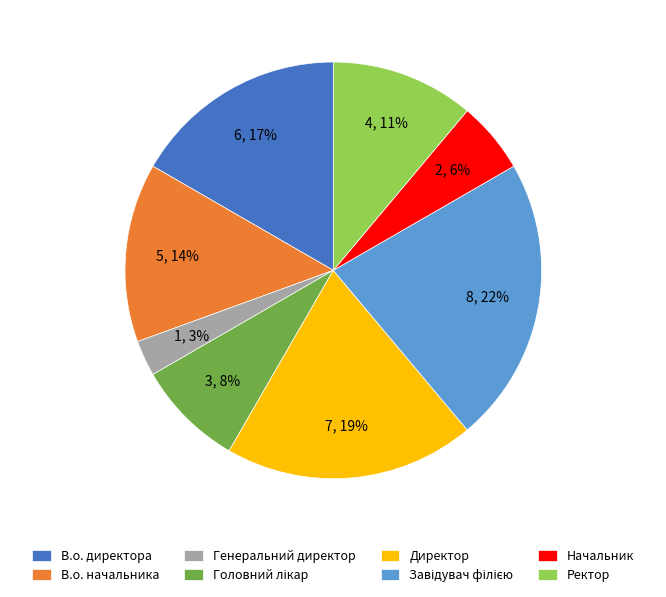

To the nearest percent, what is the difference between the largest and smallest slice percentages?

19%